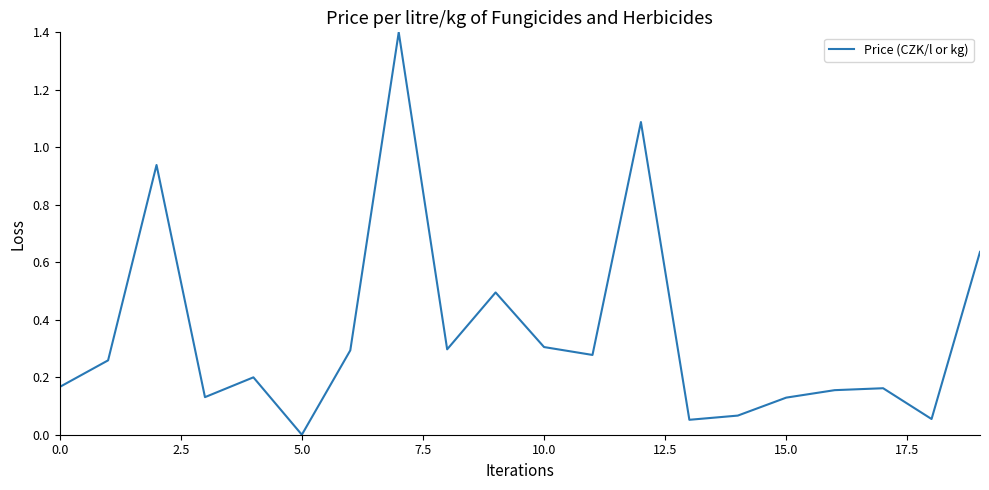

What is the maximum value shown in the chart?

1.4